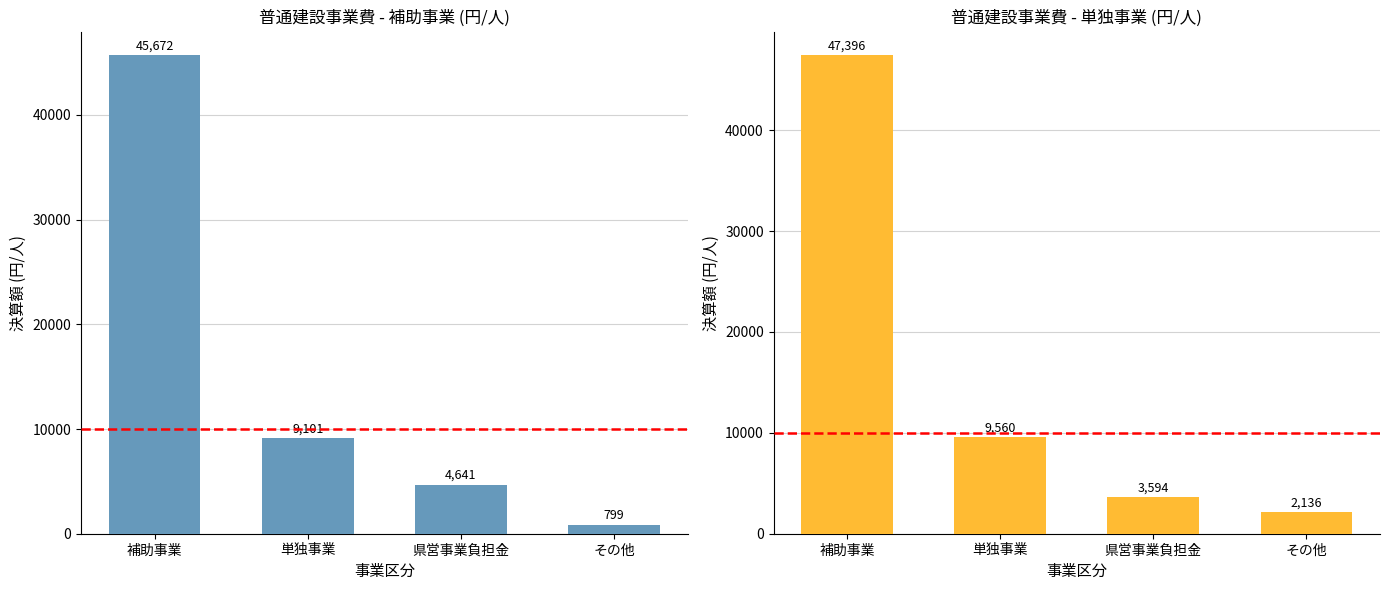

How many series are shown in this chart?

2